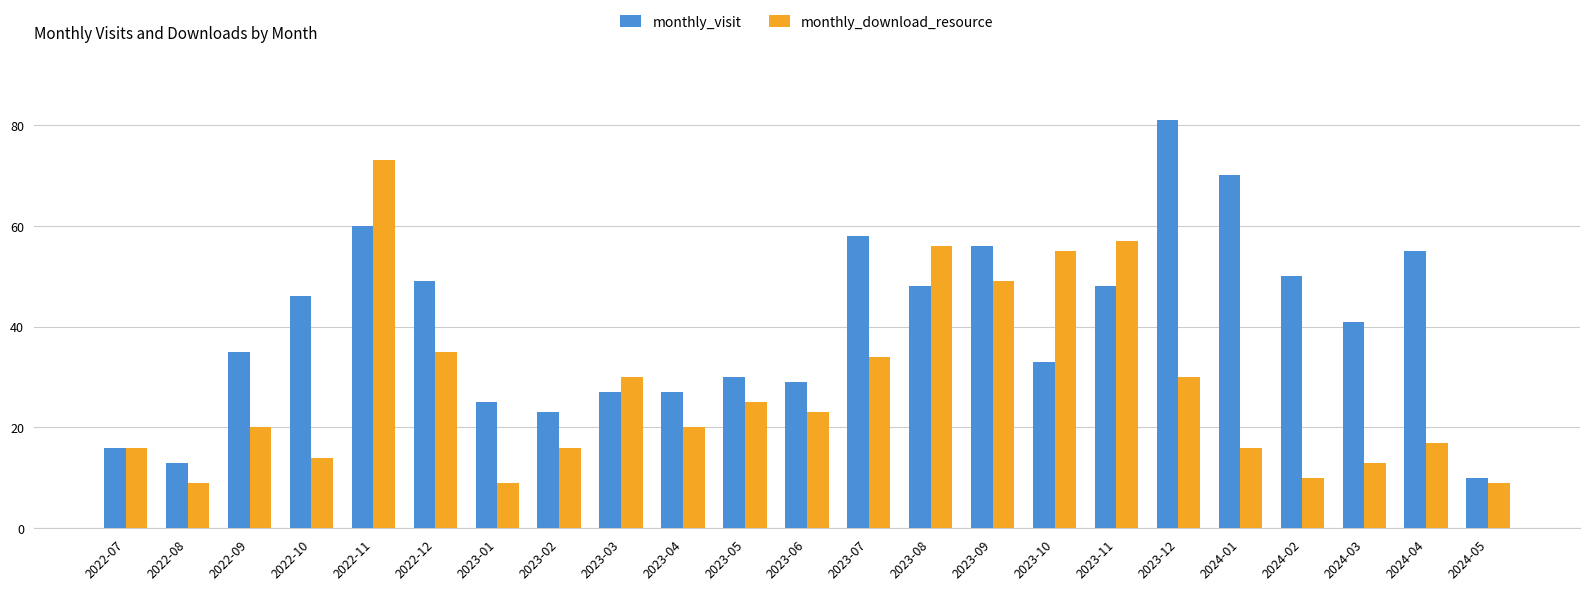

How many bars are there in total?

46